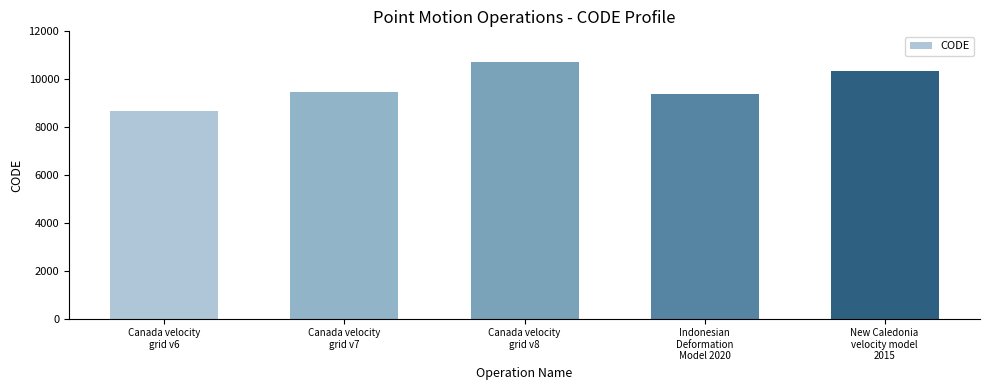

At which category does the chart reach its minimum across all series?

Canada velocity
grid v6